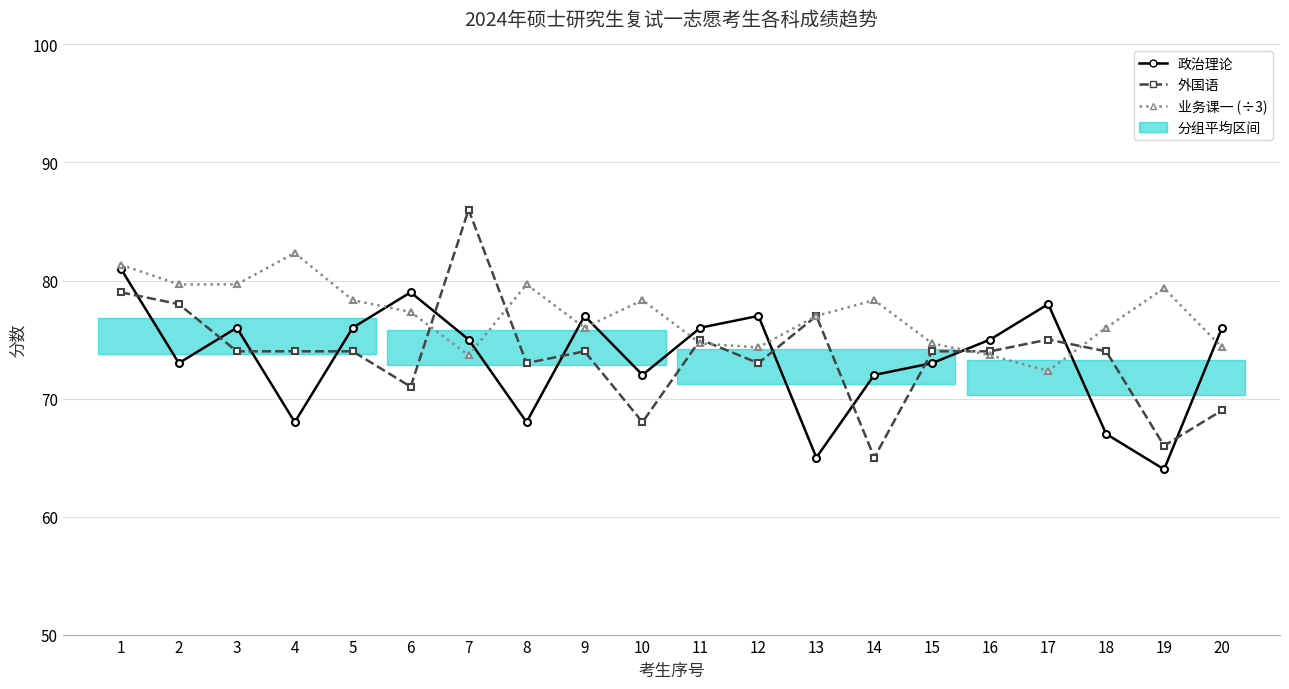

What is the average value of the 业务课一 (÷3) series?

77.0